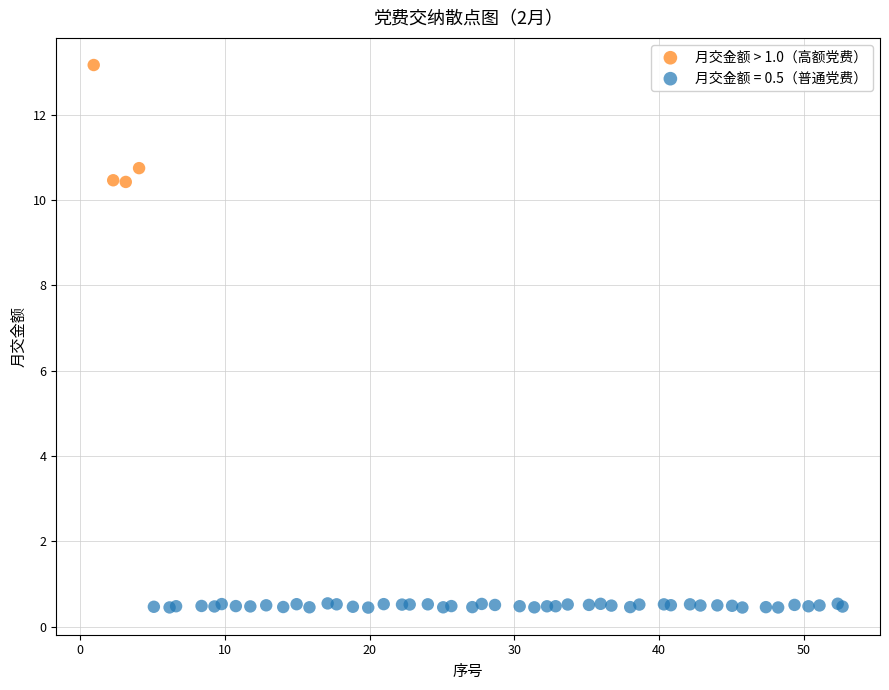

Which series contains the lowest Y value?

月交金额 = 0.5（普通党费）